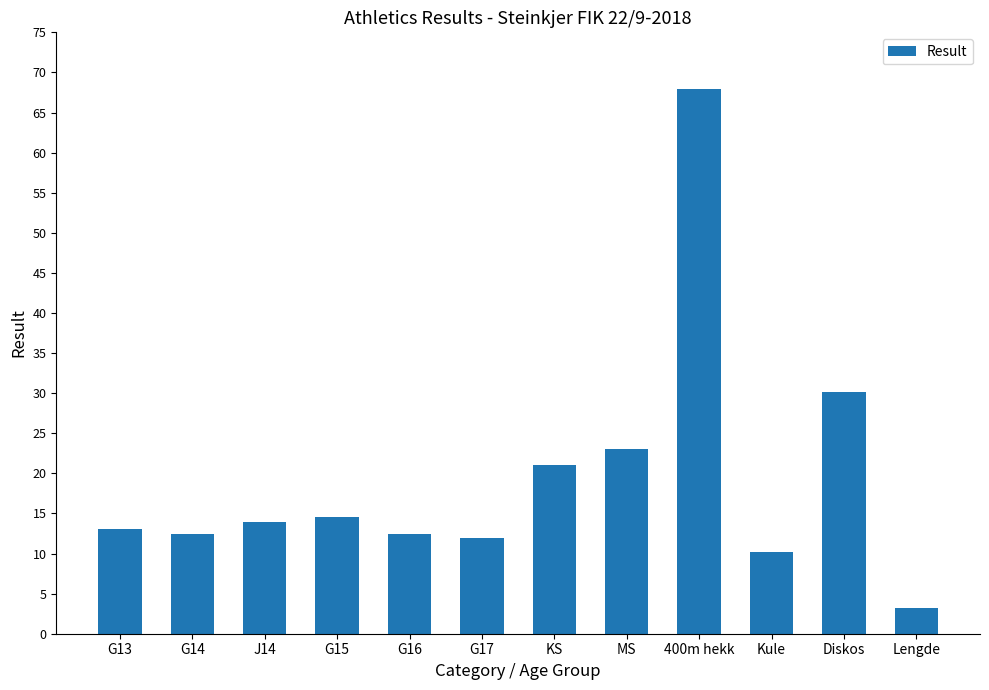

What is the difference between the second highest and minimum values?

27.0